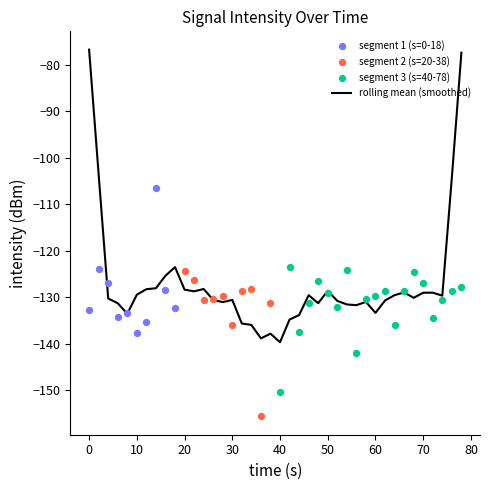

What is the minimum value for rolling mean (smoothed)?

-139.6